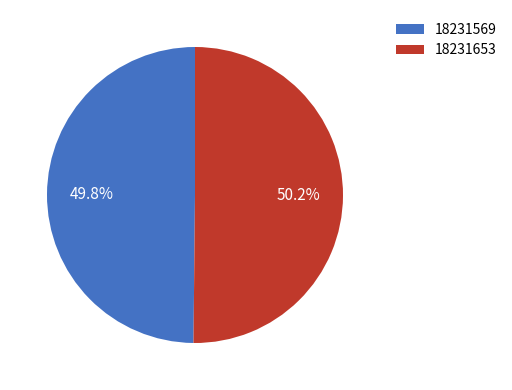

To the nearest percent, what percentage of the pie is 18231569?

50%